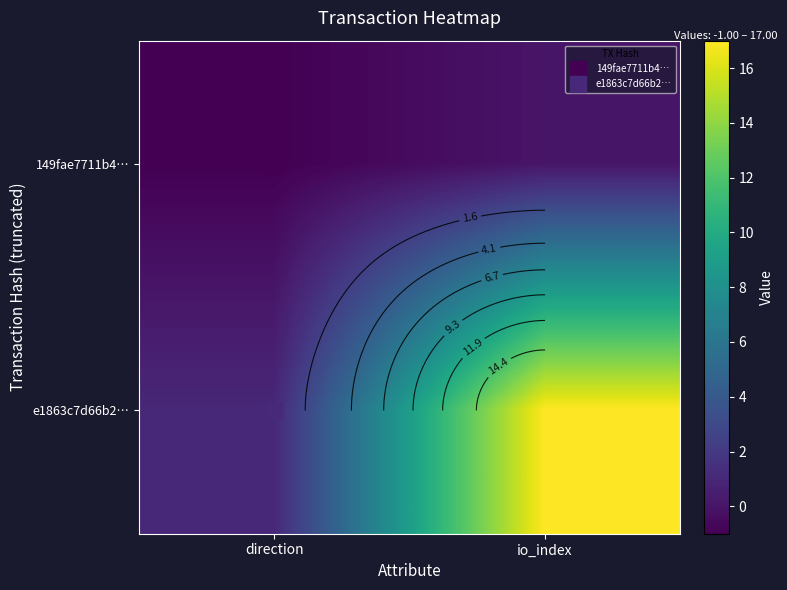

Is it true that 149fae7711b4… equals -1 at direction?

False